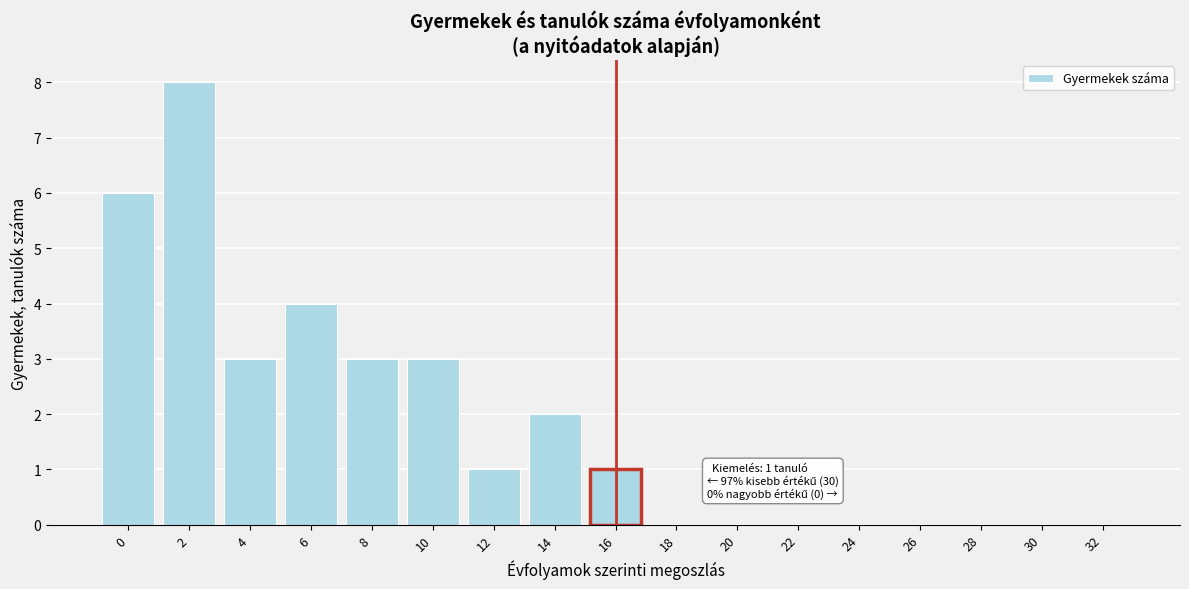

Reading left to right, extract all data points from this chart.

0=6	2=8	4=3	6=4	8=3	10=3	12=1	14=2	16=1	18=0	20=0	22=0	24=0	26=0	28=0	30=0	32=0